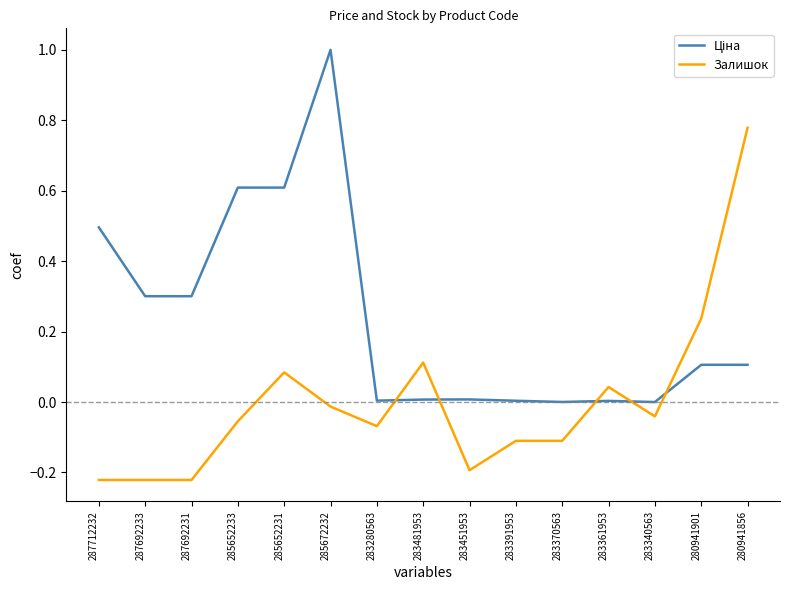

Is it true that Залишок equals -0.0 at 283340563?

True